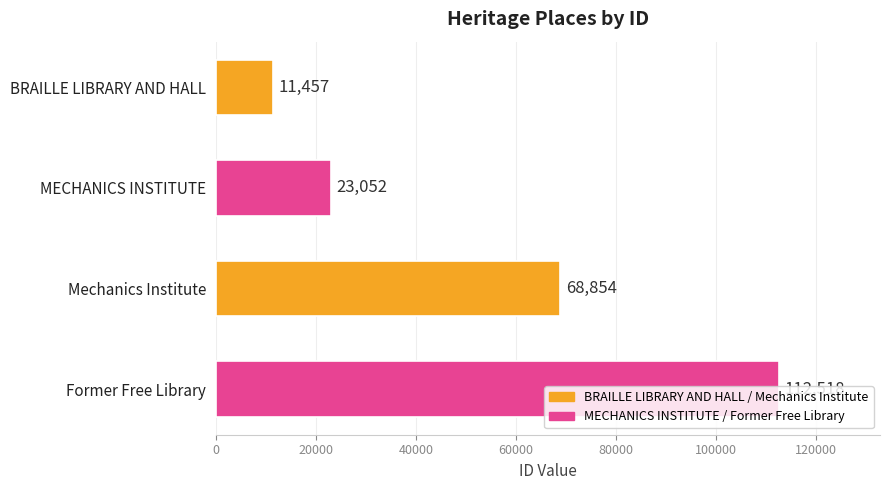

How many data points are less than 68854?

2